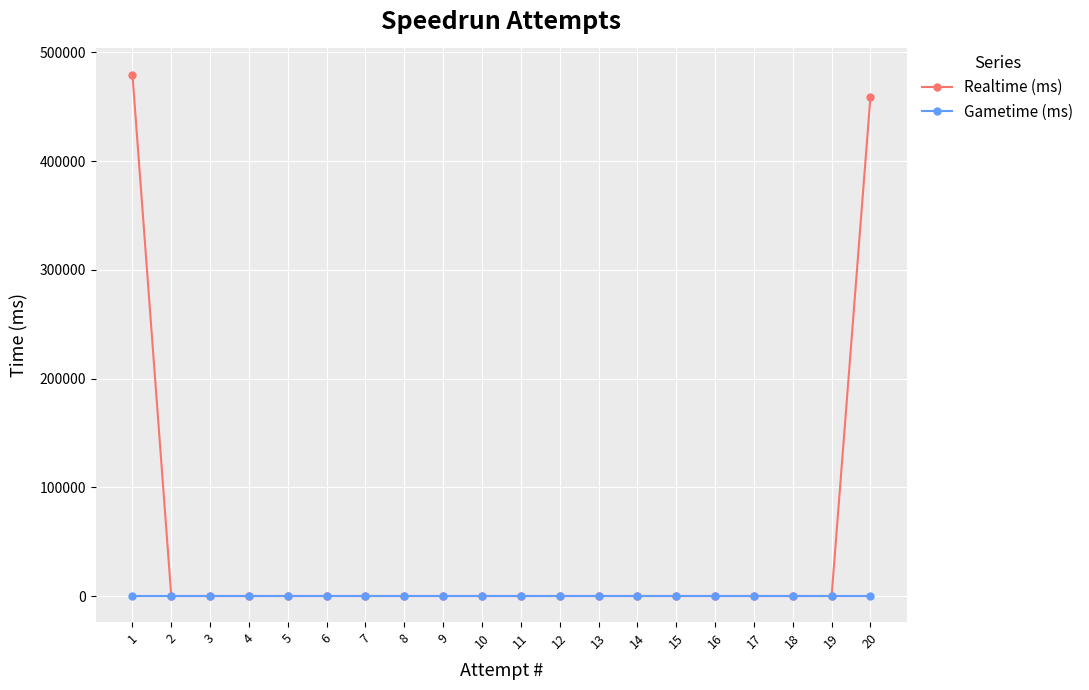

True or false: Gametime (ms) has a value of 0 at 3.

True